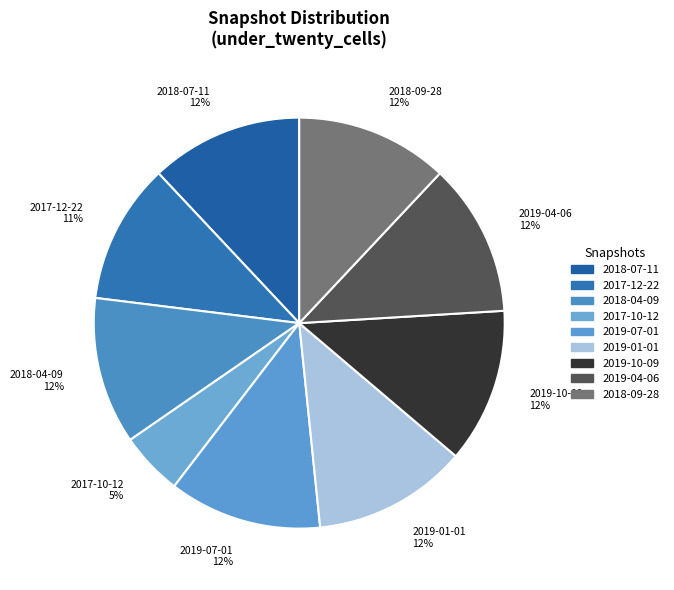

Combined, do 2017-10-12 and 2018-09-28 account for over 50%?

No